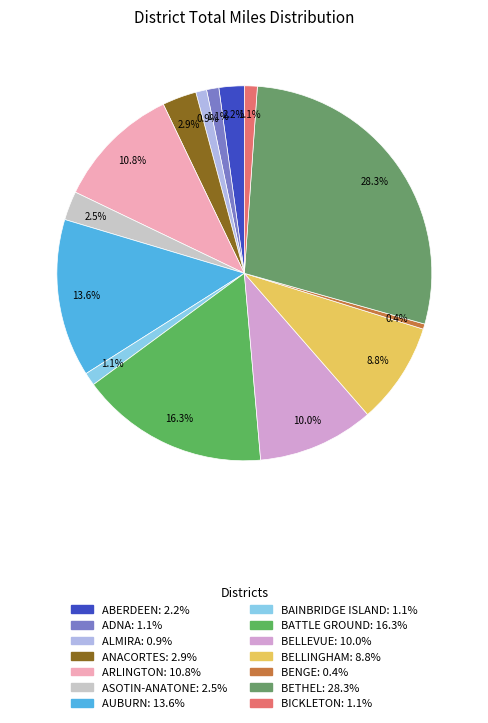

To the nearest percent, what is the difference between the largest and smallest slice percentages?

28%